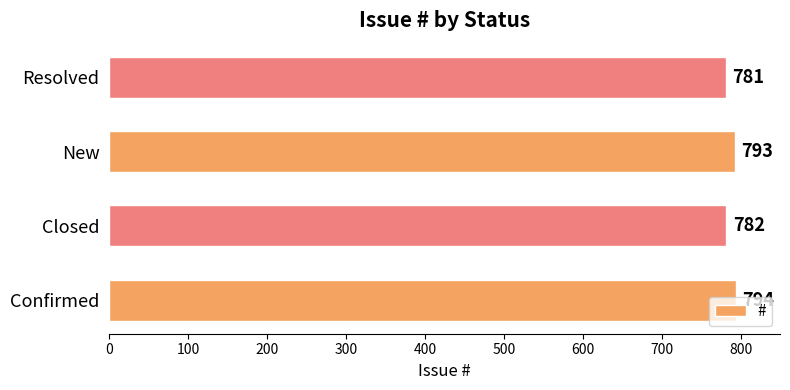

What value does the data have at New?

793